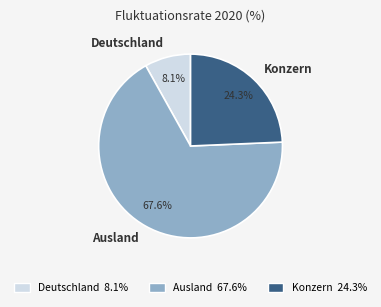

The Ausland slice represents 73% of the pie. True or false?

False